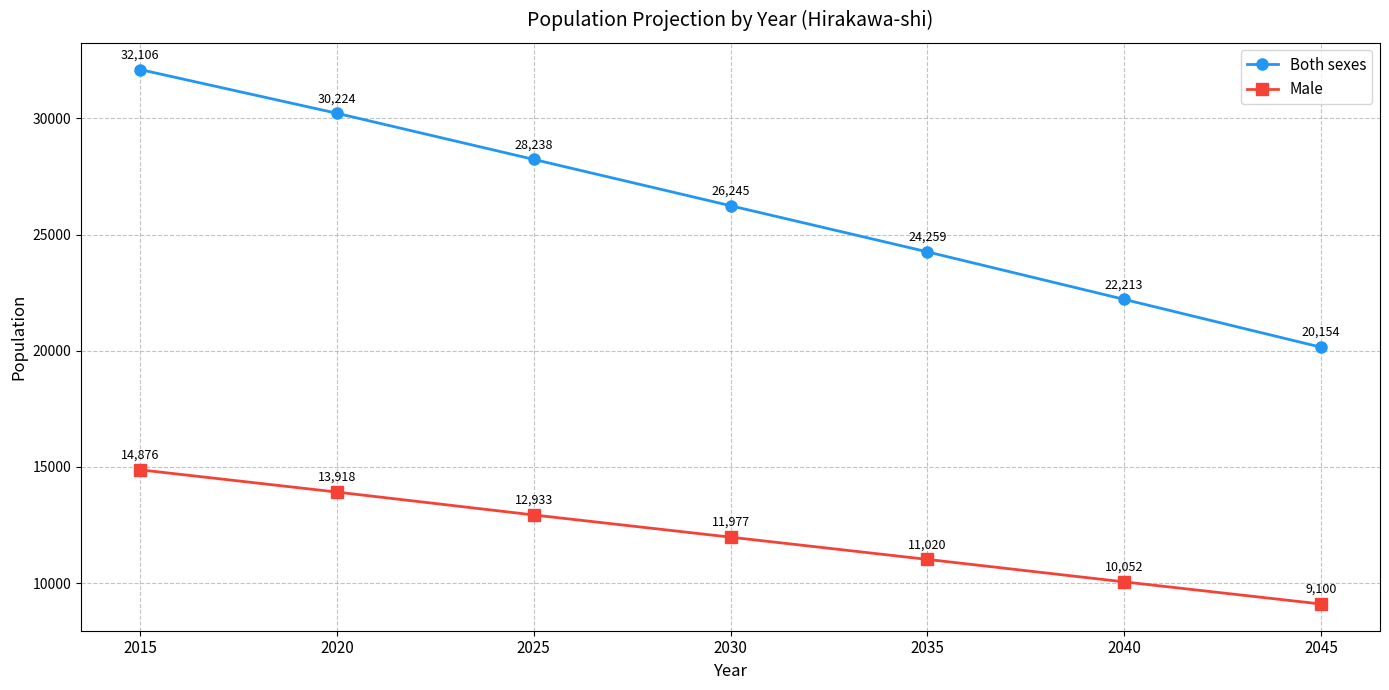

How many categories are shown in the chart?

7